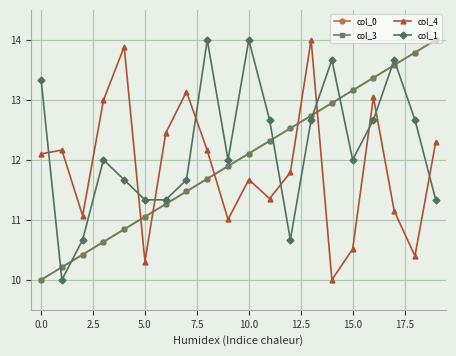

How many values in the col_3 series exceed 12?

10